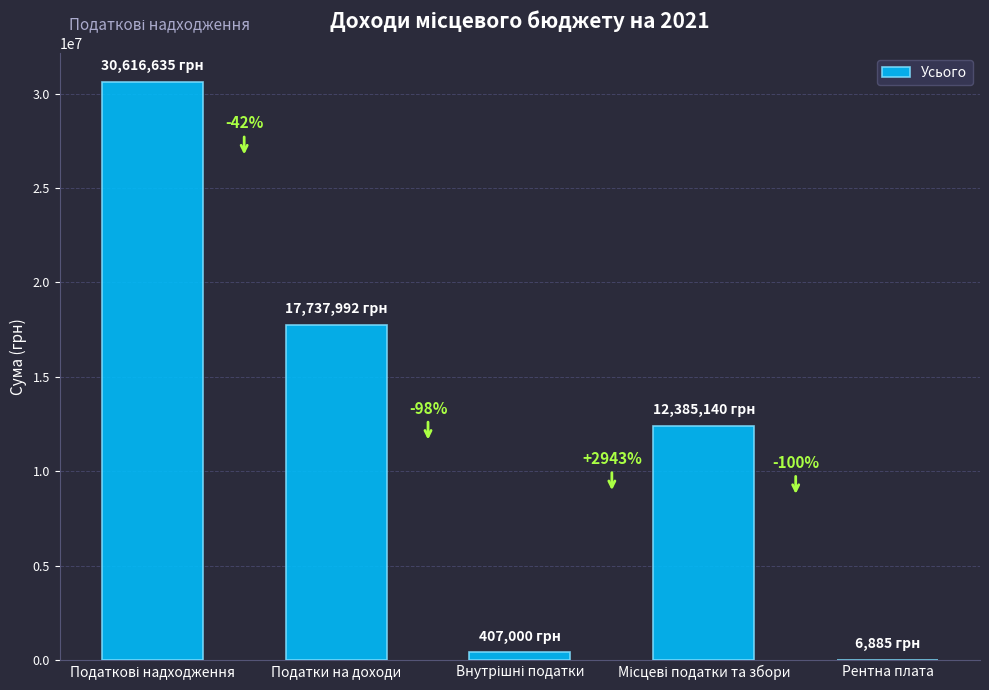

What is the sum of the values at Рентна плата and Податки на доходи?

17744877